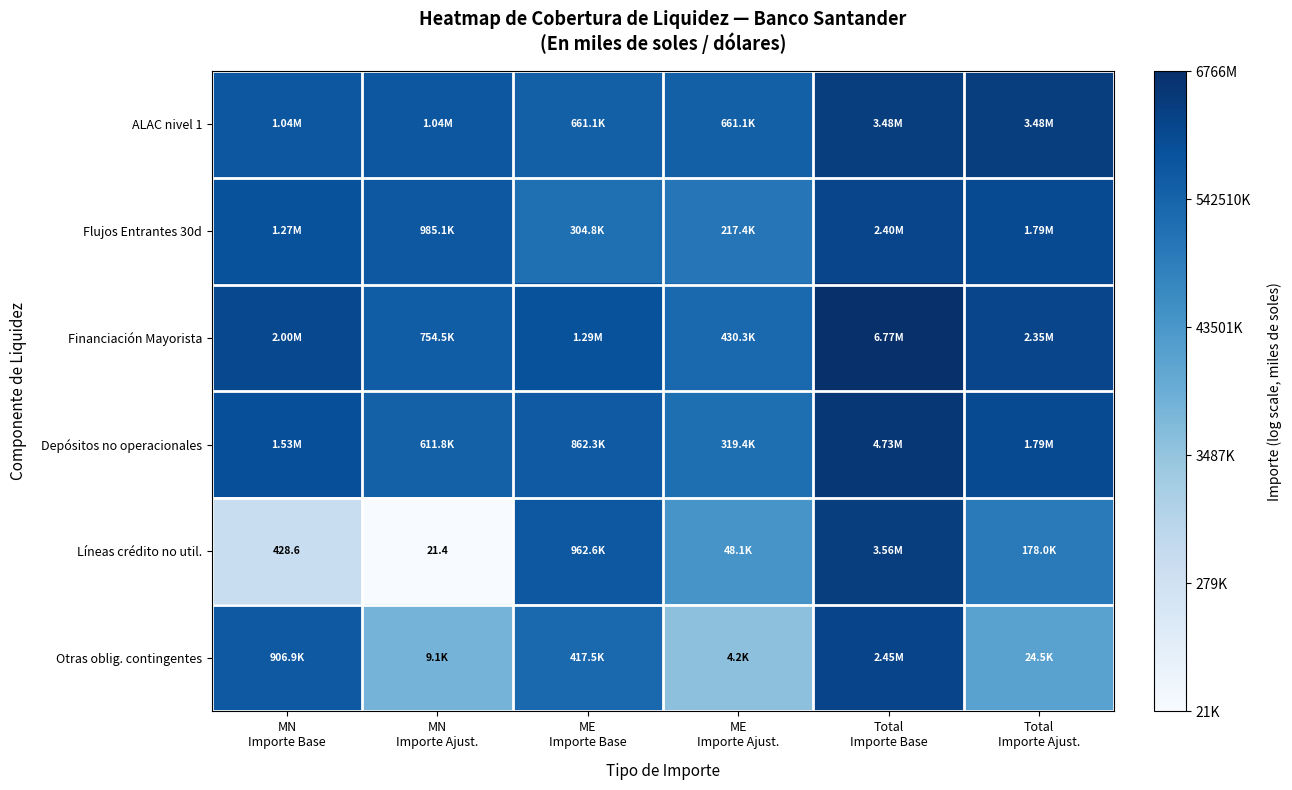

The Líneas crédito no util. series shows 19.1 at Total Importe Ajust.. True or false?

False